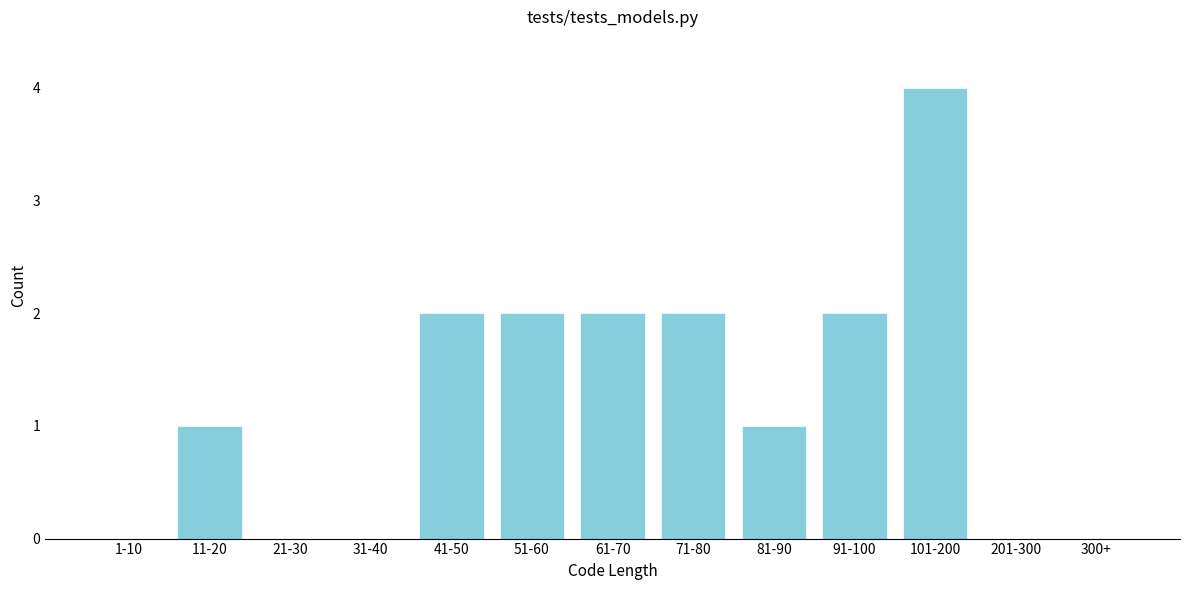

Reading right to left, what are all the values shown in this chart?

300+=0	201-300=0	101-200=4	91-100=2	81-90=1	71-80=2	61-70=2	51-60=2	41-50=2	31-40=0	21-30=0	11-20=1	1-10=0